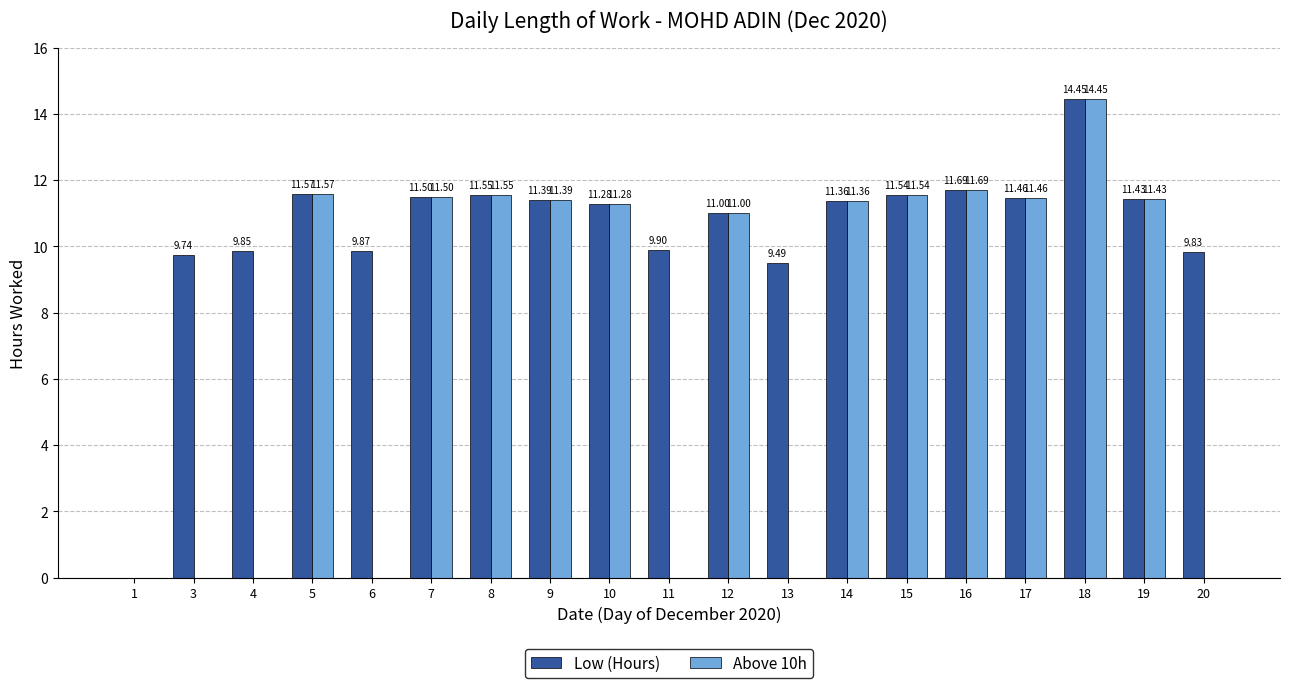

What is the sum of all Low (Hours) values?

198.9